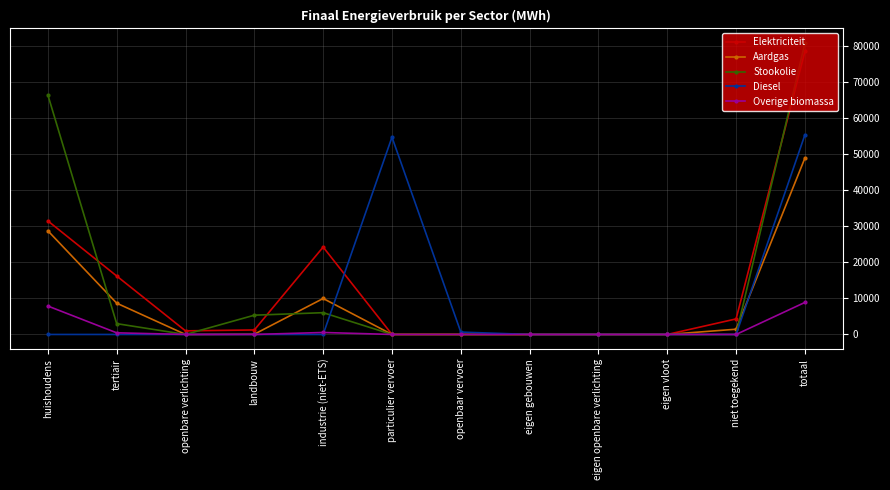

Is it true that Elektriciteit equals 3.0 at openbaar vervoer?

True